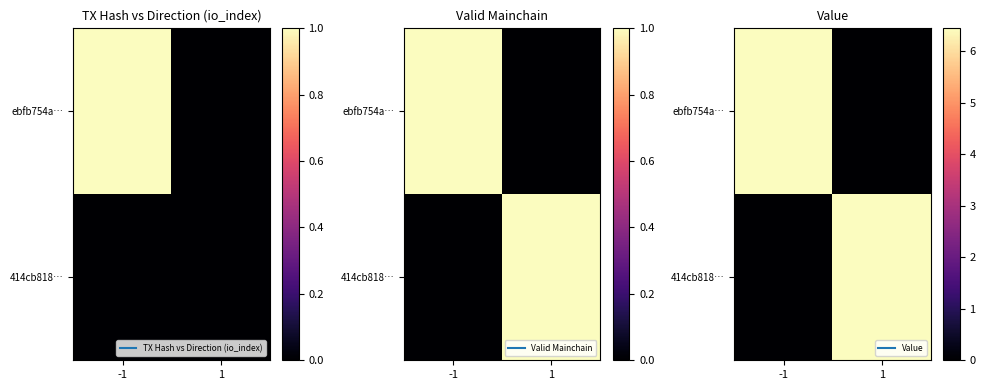

Is the value of 414cb818… at 1 greater than the value of ebfb754a… at 1?

Yes